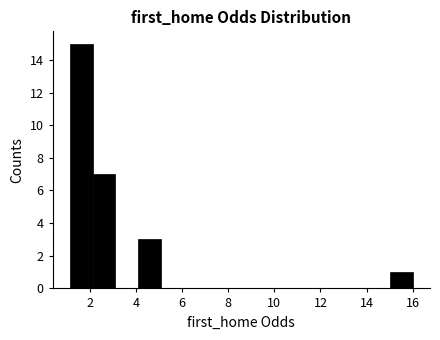

Reading left to right, transcribe this chart: for each bar, give the range it covers on the x-axis and its height. Neither the bar edges nor the heights are printed on the chart, so give them approximately, as read against the axes.

1.2 to 2.2: 15
2.2 to 3.2: 7
3.2 to 4.2: 0
4.2 to 5.2: 3
5.2 to 6.0: 0
6.0 to 7.0: 0
7.0 to 8.0: 0
8.0 to 9.0: 0
9.0 to 10.0: 0
10.0 to 11.0: 0
11.0 to 12.0: 0
12.0 to 13.0: 0
13.0 to 14.0: 0
14.0 to 15.0: 0
15.0 to 16.0: 1